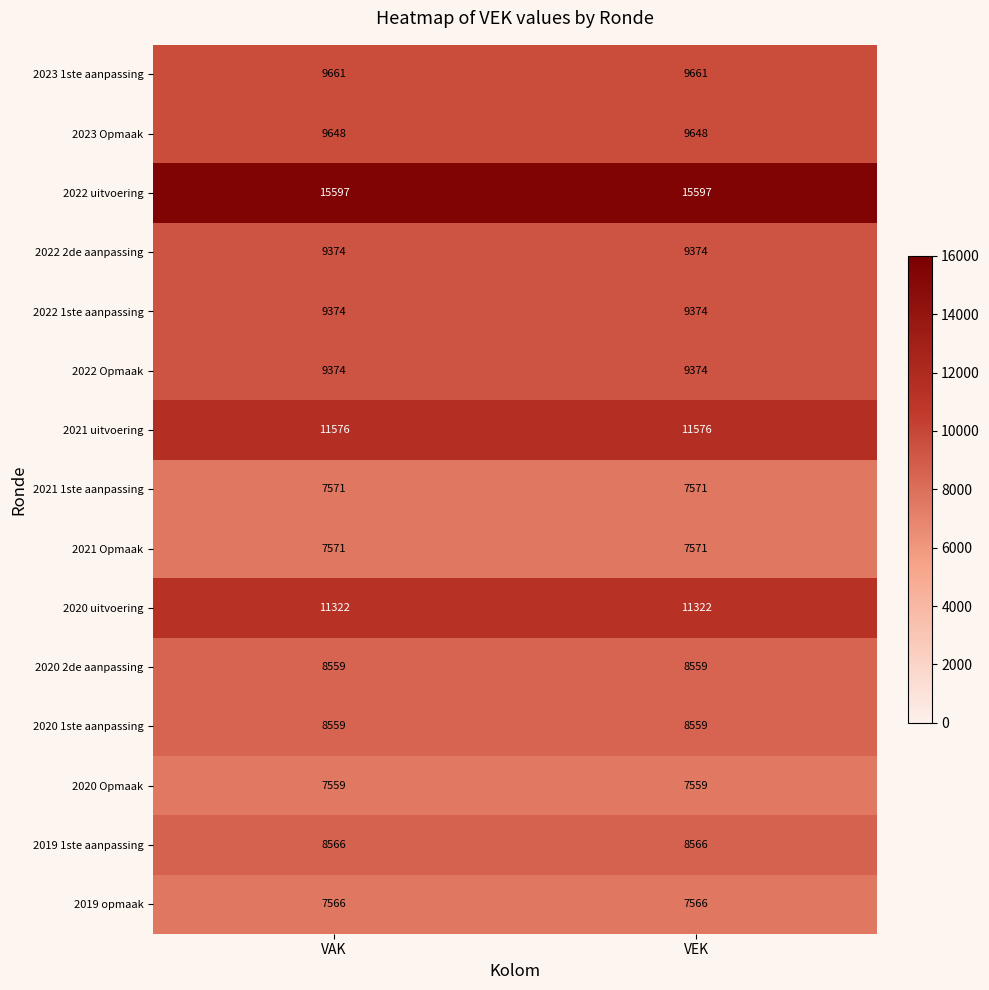

Reading left to right, list all the values displayed in this chart.

2023 1ste aanpassing: 9661	9661
2023 Opmaak: 9648	9648
2022 uitvoering: 15597	15597
2022 2de aanpassing: 9374	9374
2022 1ste aanpassing: 9374	9374
2022 Opmaak: 9374	9374
2021 uitvoering: 11576	11576
2021 1ste aanpassing: 7571	7571
2021 Opmaak: 7571	7571
2020 uitvoering: 11322	11322
2020 2de aanpassing: 8559	8559
2020 1ste aanpassing: 8559	8559
2020 Opmaak: 7559	7559
2019 1ste aanpassing: 8566	8566
2019 opmaak: 7566	7566